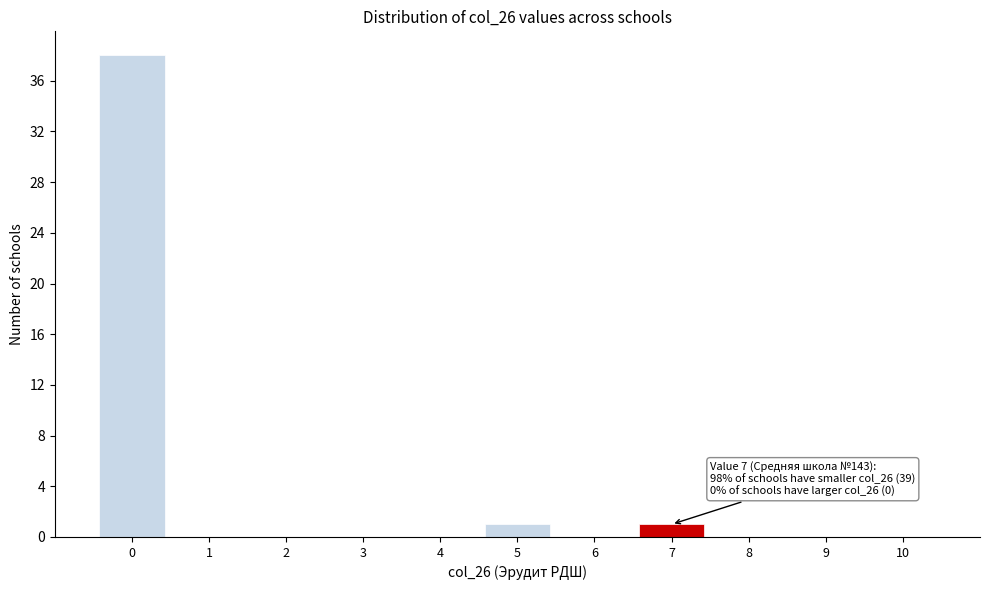

Which range on the x-axis has the tallest bar?

-0.5 to 0.5